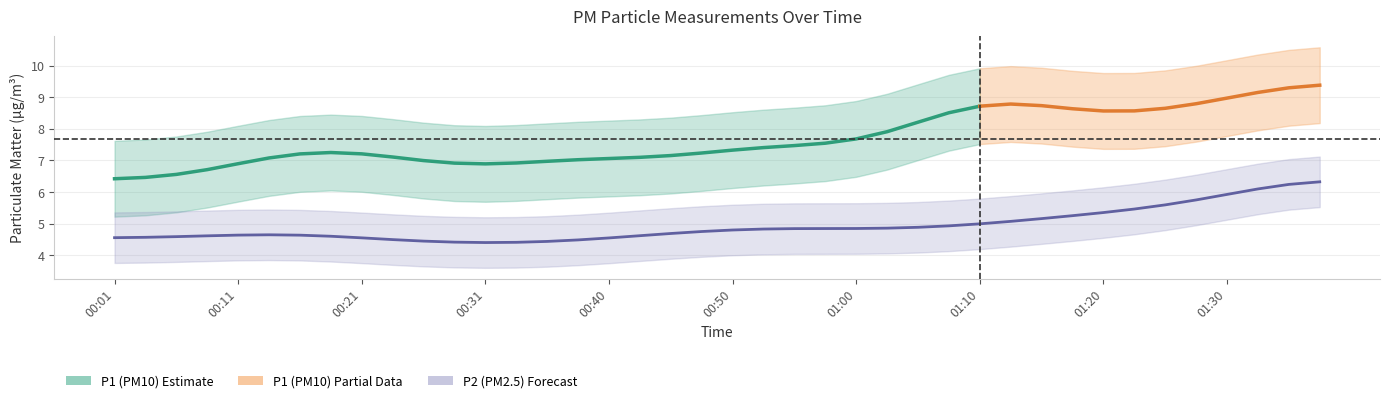

What is the label of the 4th point from the right?

01:30